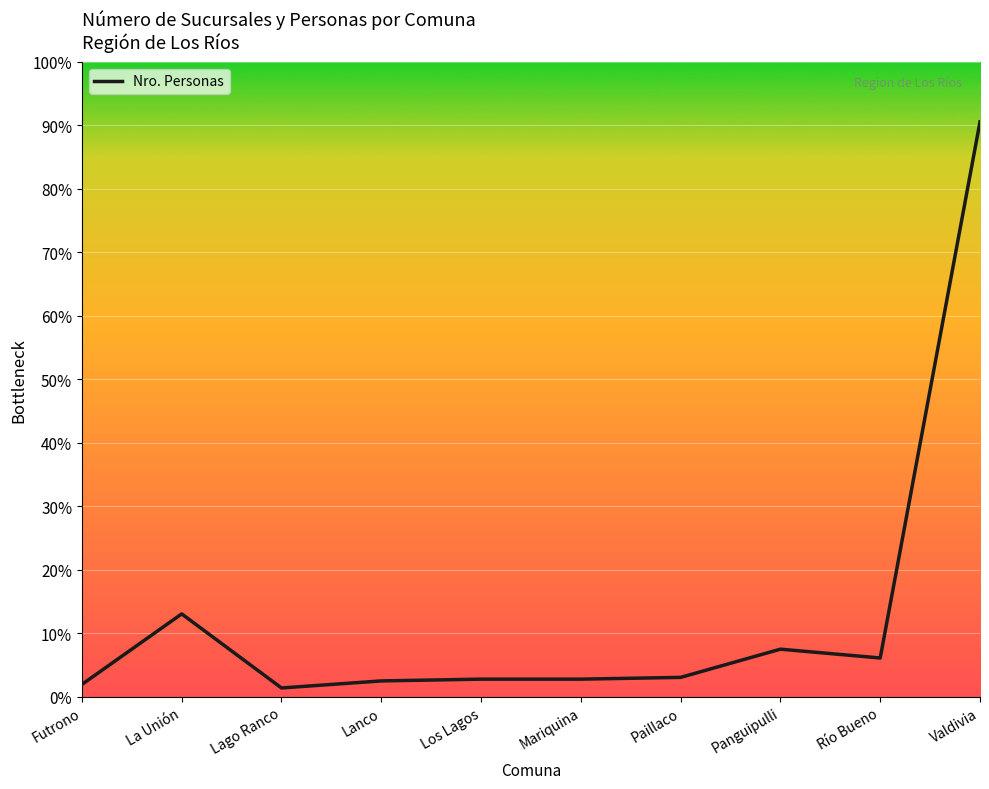

What position from the left is Valdivia?

10